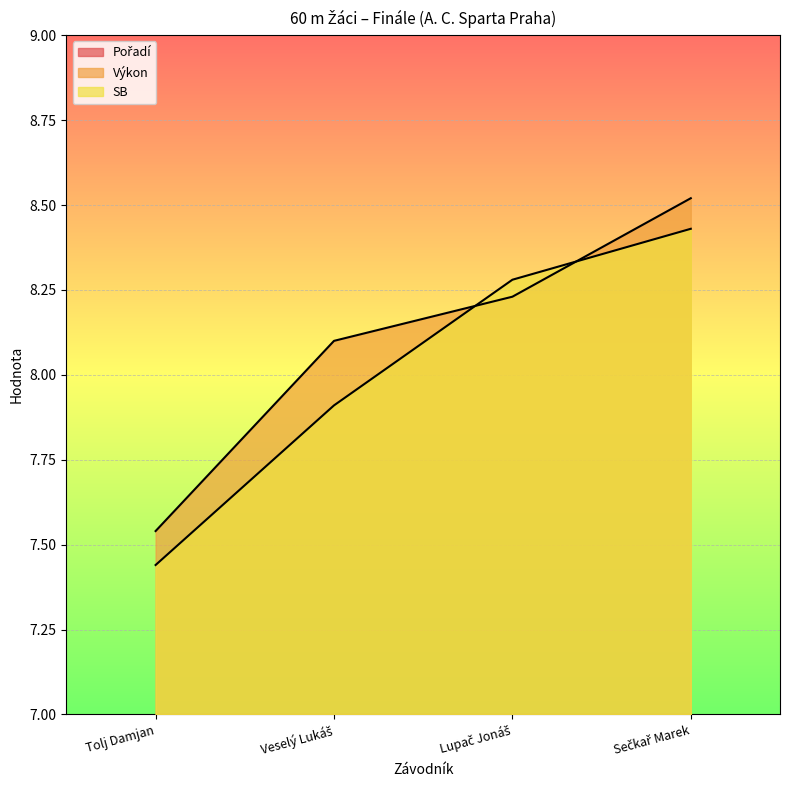

What is the label of the 3rd point from the left?

Lupač Jonáš